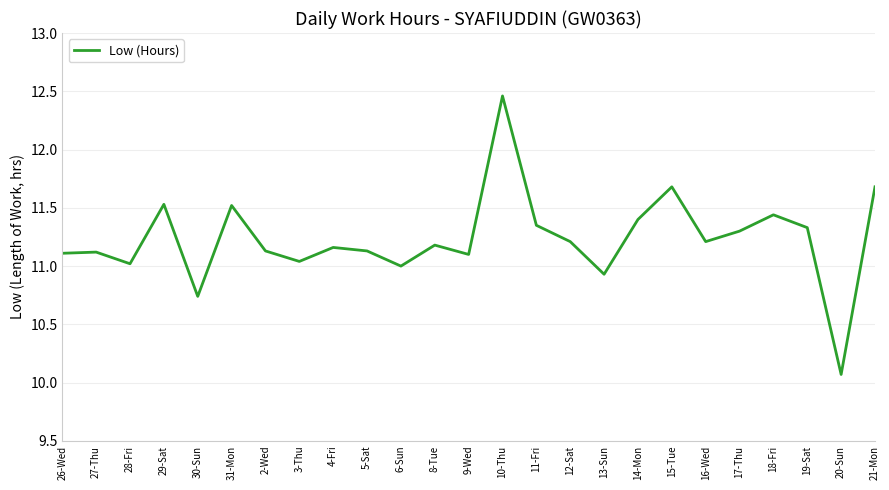

What is the difference between the maximum and minimum values?

2.4